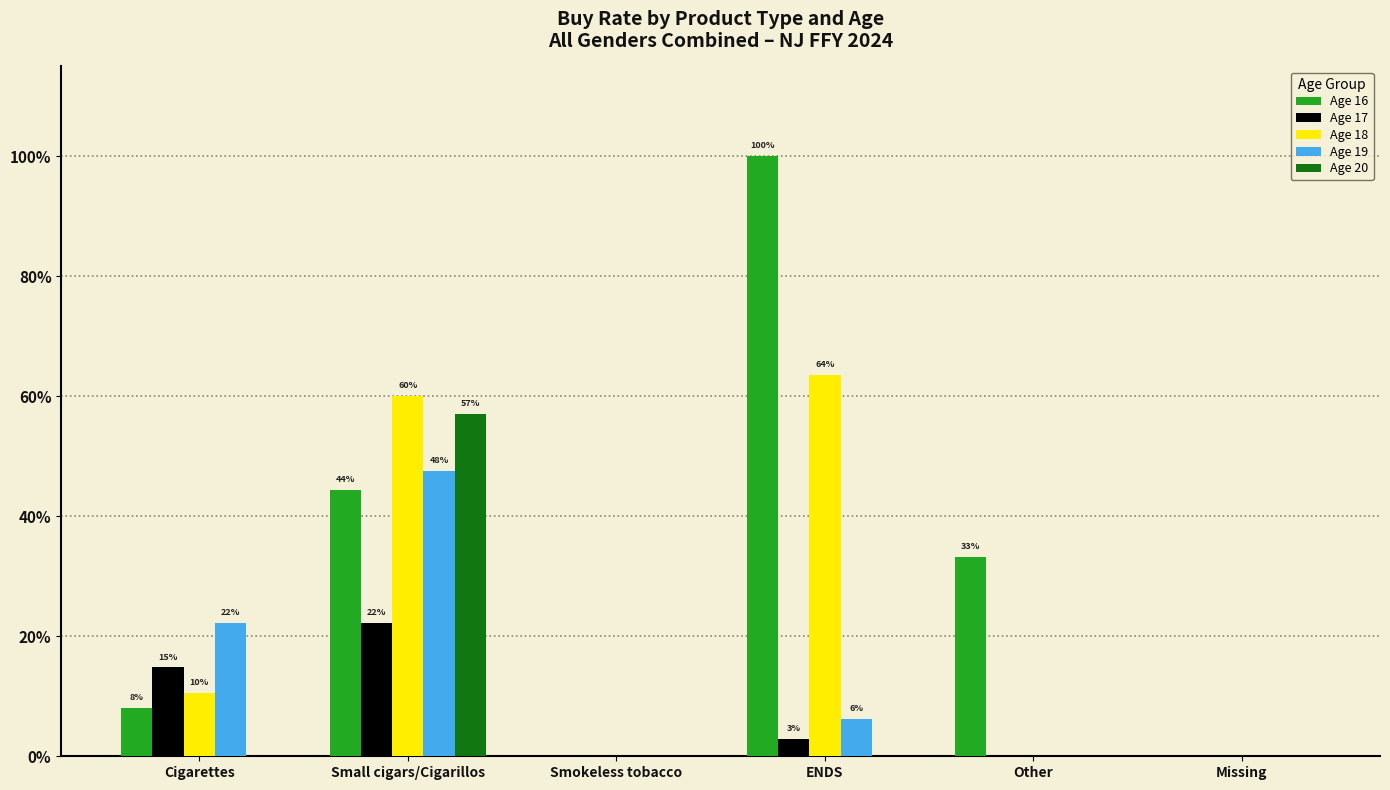

Rank the series at Other from lowest to highest value.

Age 17, Age 18, Age 19, Age 20, Age 16